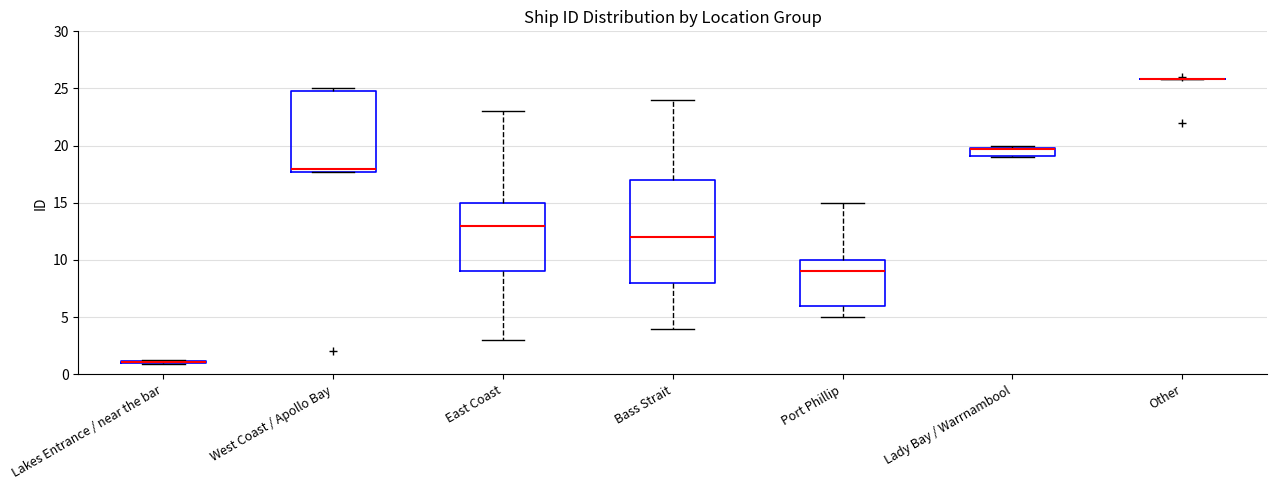

Which box is the tallest, from its lower edge to its upper edge?

Bass Strait